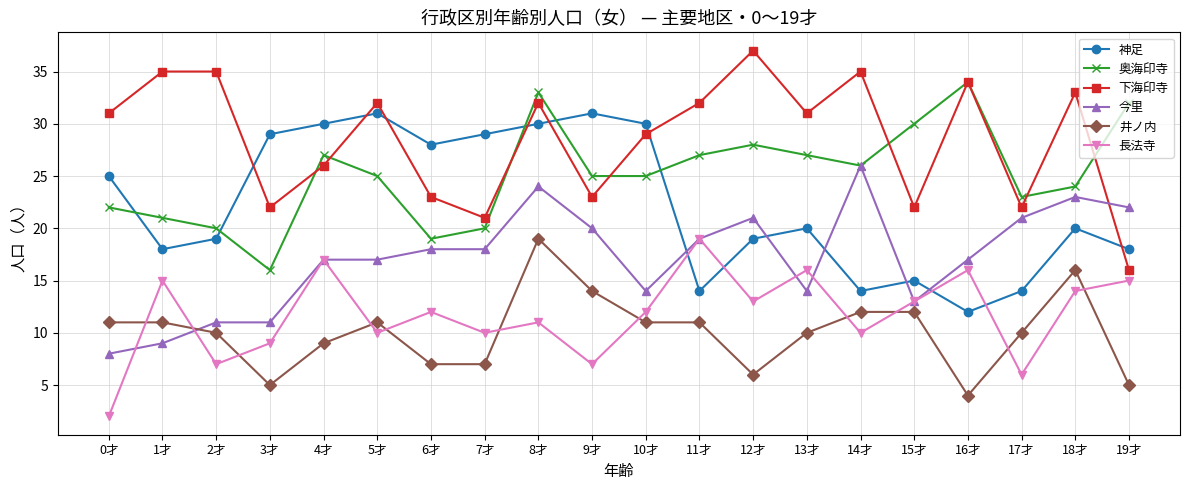

Reading left to right, transcribe all the data shown in this chart.

神足: 0才=25	1才=18	2才=19	3才=29	4才=30	5才=31	6才=28	7才=29	8才=30	9才=31	10才=30	11才=14	12才=19	13才=20	14才=14	15才=15	16才=12	17才=14	18才=20	19才=18
奥海印寺: 0才=22	1才=21	2才=20	3才=16	4才=27	5才=25	6才=19	7才=20	8才=33	9才=25	10才=25	11才=27	12才=28	13才=27	14才=26	15才=30	16才=34	17才=23	18才=24	19才=32
下海印寺: 0才=31	1才=35	2才=35	3才=22	4才=26	5才=32	6才=23	7才=21	8才=32	9才=23	10才=29	11才=32	12才=37	13才=31	14才=35	15才=22	16才=34	17才=22	18才=33	19才=16
今里: 0才=8	1才=9	2才=11	3才=11	4才=17	5才=17	6才=18	7才=18	8才=24	9才=20	10才=14	11才=19	12才=21	13才=14	14才=26	15才=13	16才=17	17才=21	18才=23	19才=22
井ノ内: 0才=11	1才=11	2才=10	3才=5	4才=9	5才=11	6才=7	7才=7	8才=19	9才=14	10才=11	11才=11	12才=6	13才=10	14才=12	15才=12	16才=4	17才=10	18才=16	19才=5
長法寺: 0才=2	1才=15	2才=7	3才=9	4才=17	5才=10	6才=12	7才=10	8才=11	9才=7	10才=12	11才=19	12才=13	13才=16	14才=10	15才=13	16才=16	17才=6	18才=14	19才=15